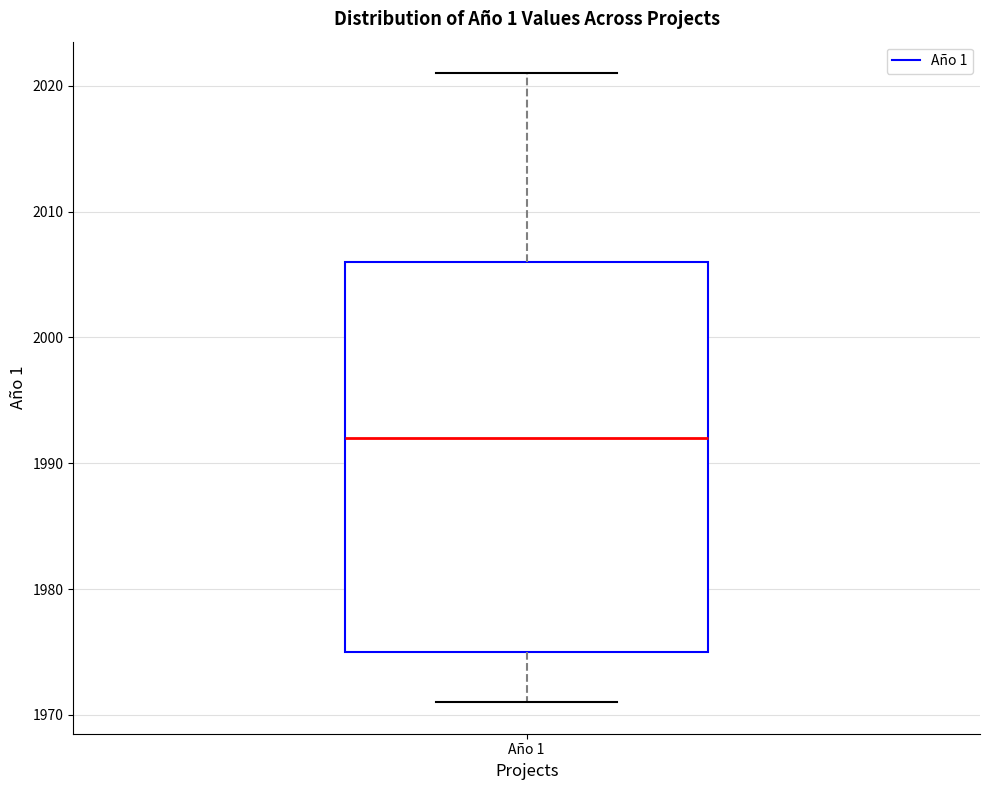

Where does the lower whisker of the box for Año 1 end on the y-axis? The values are not printed on the chart, so give them approximately, as read against the axis.

1971